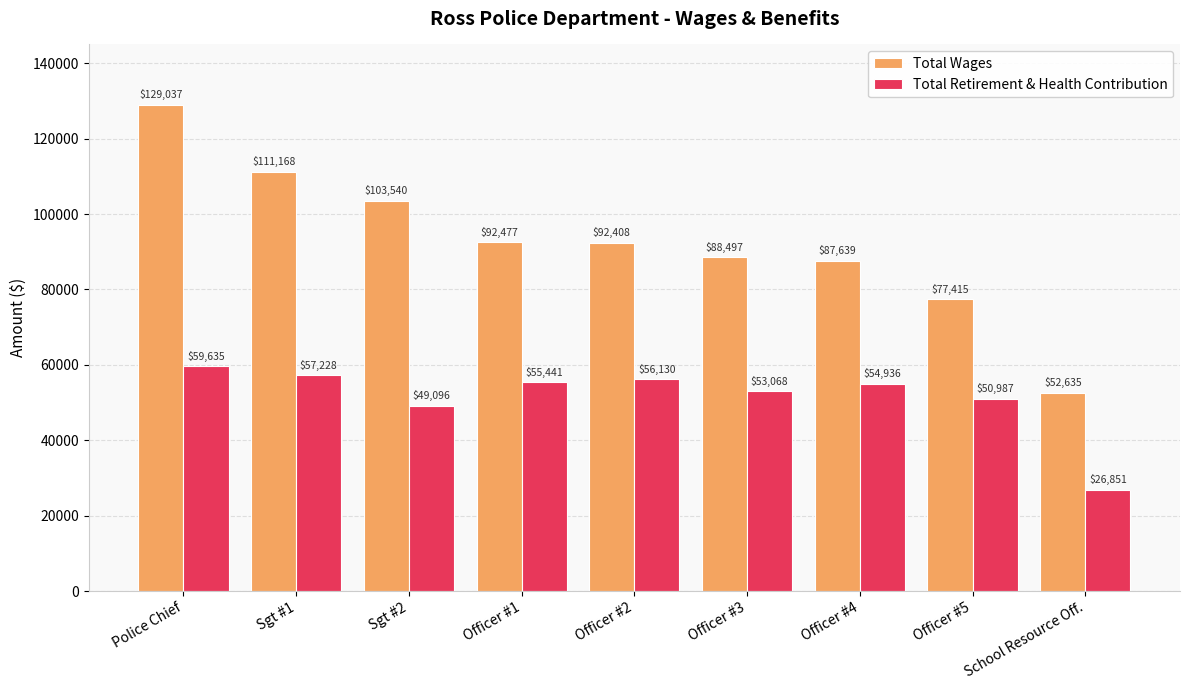

How many bars are there in each group?

2